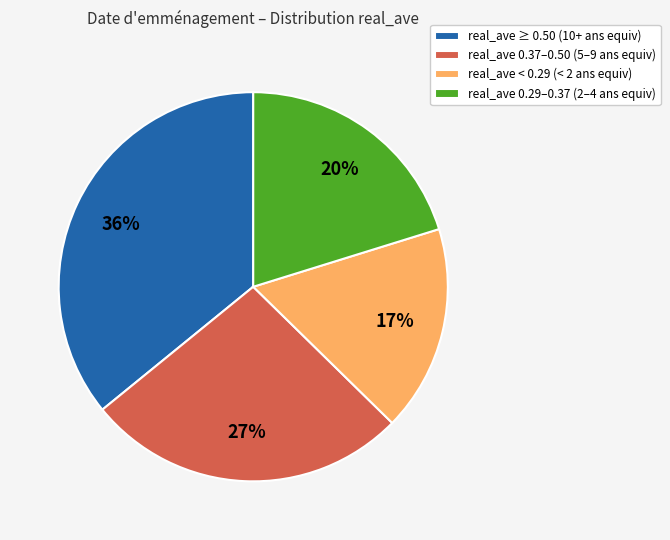

To the nearest percent, what is the average slice percentage?

25%